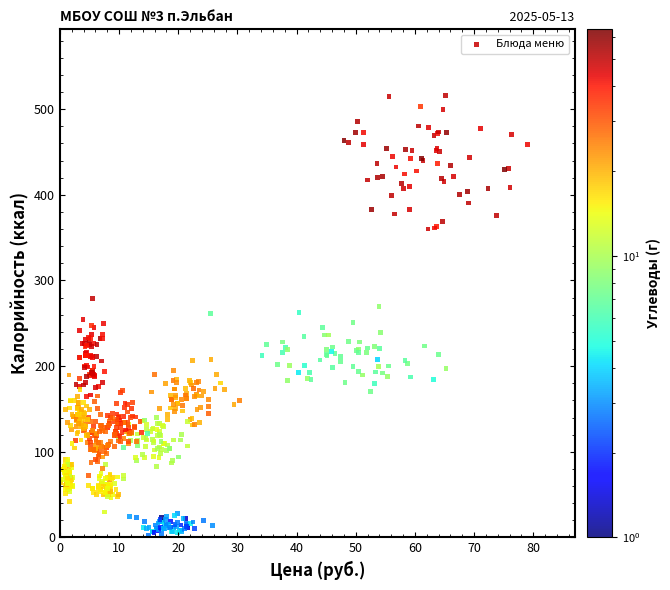

What is the range of X values (max minus min)?

78.9